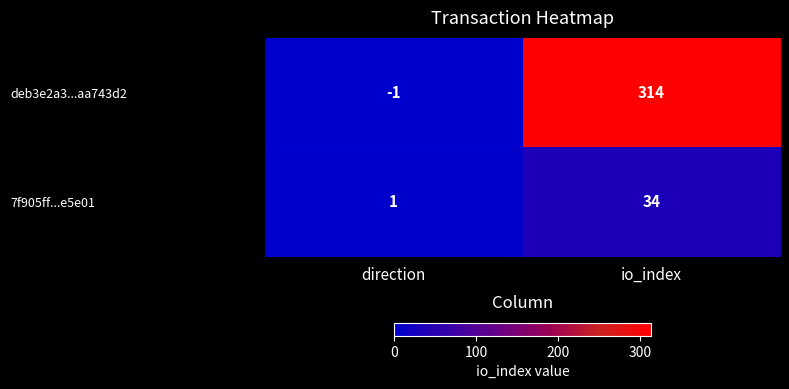

The deb3e2a3...aa743d2 series shows -2 at direction. True or false?

False